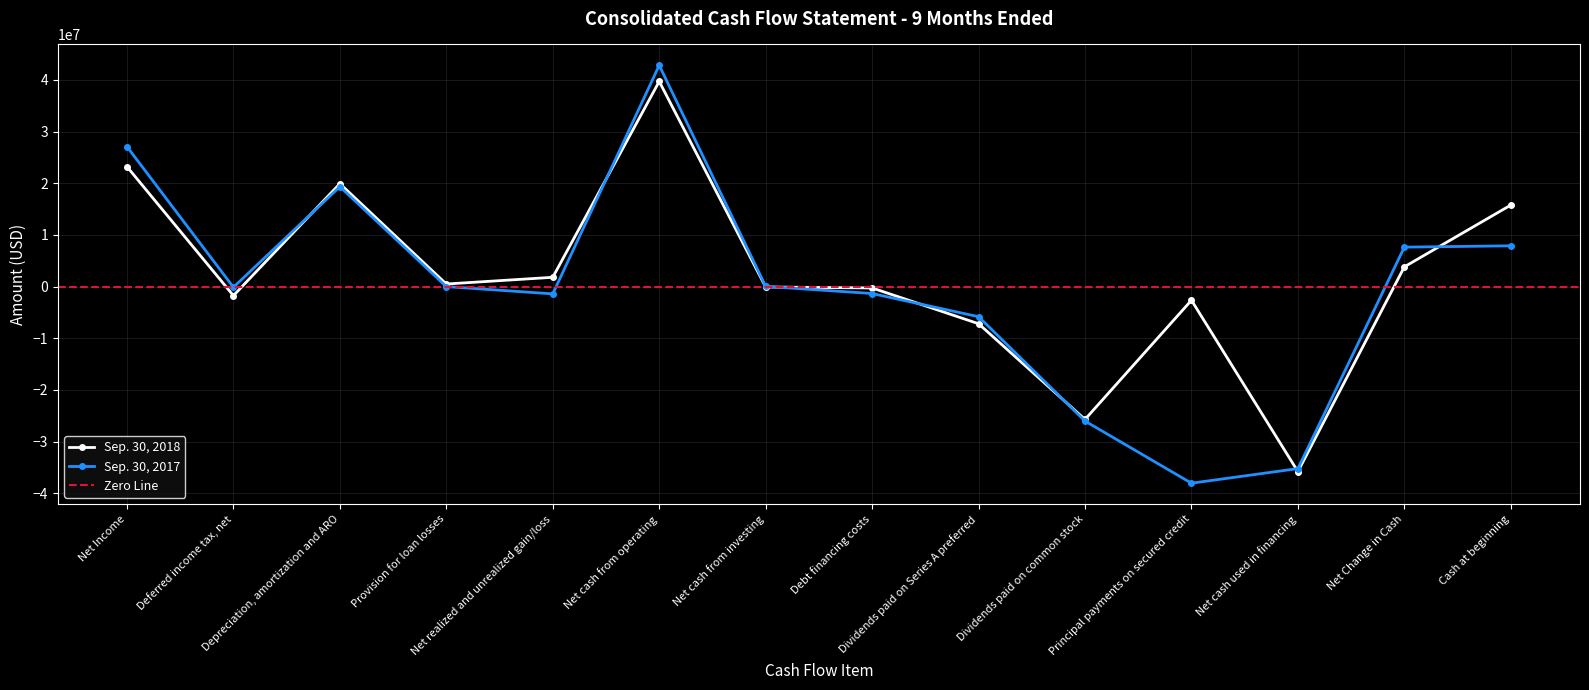

In Sep. 30, 2017, how many points are higher than both neighbors (excluding endpoints)?

2